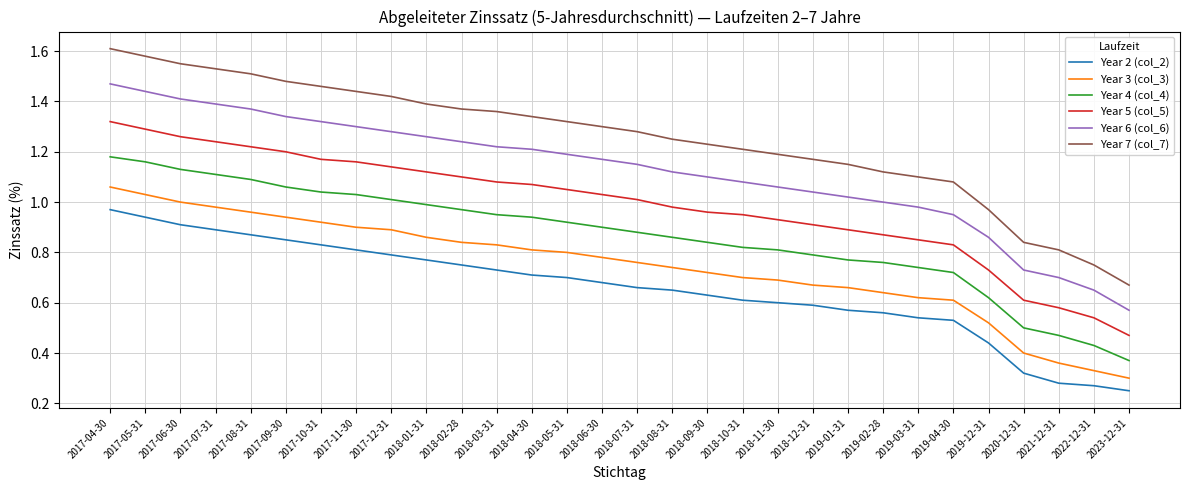

What position from the right is 2018-06-30?

16